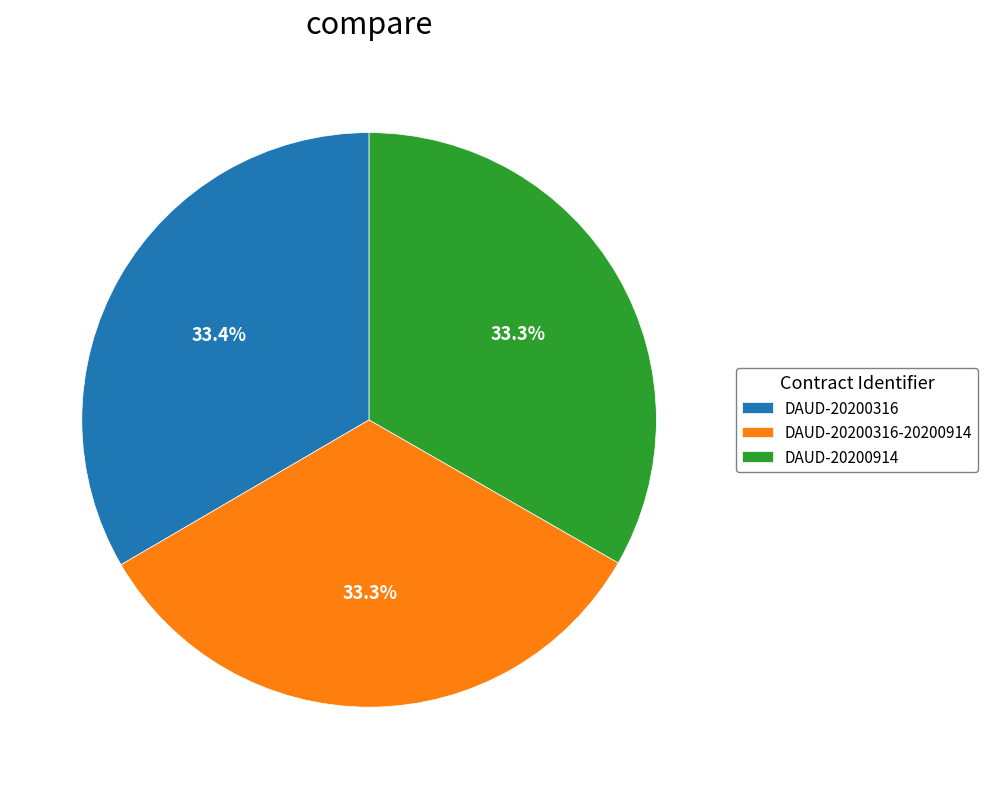

Does any single category account for the majority?

No